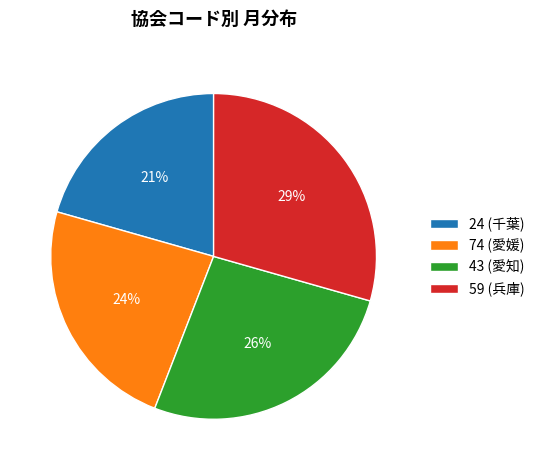

Is the sum of 74 (愛媛) and 24 (千葉) greater than half?

No